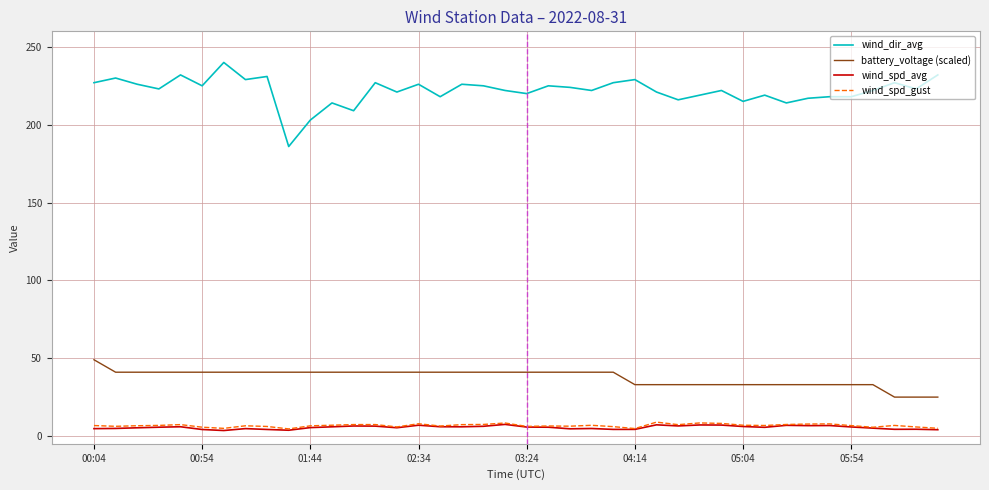

What is the greatest value displayed?

240.0